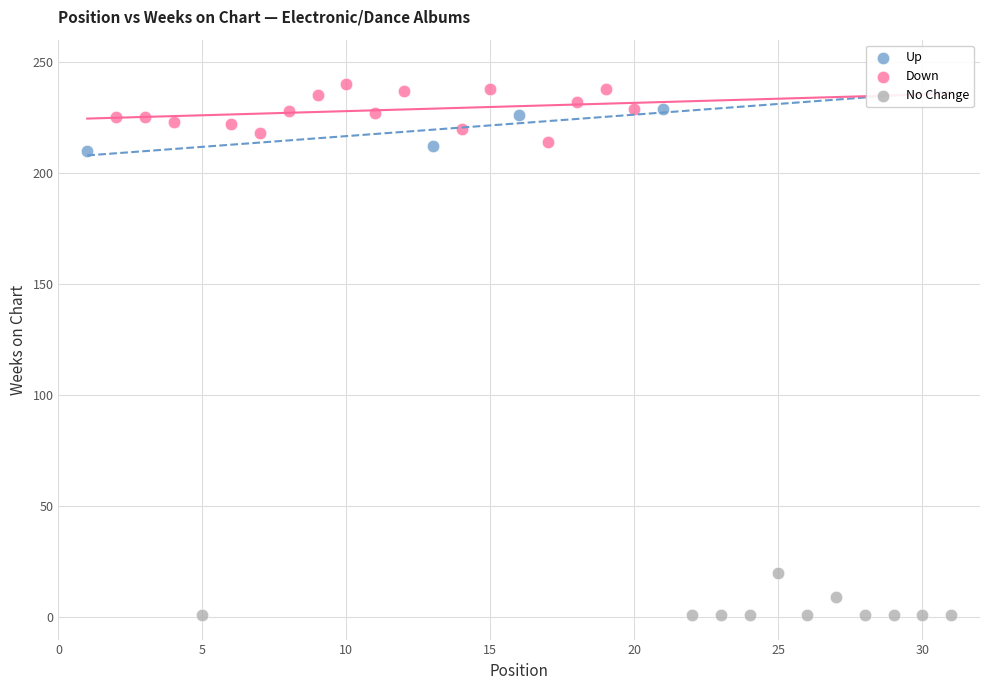

Which series reaches the minimum Y coordinate?

No Change